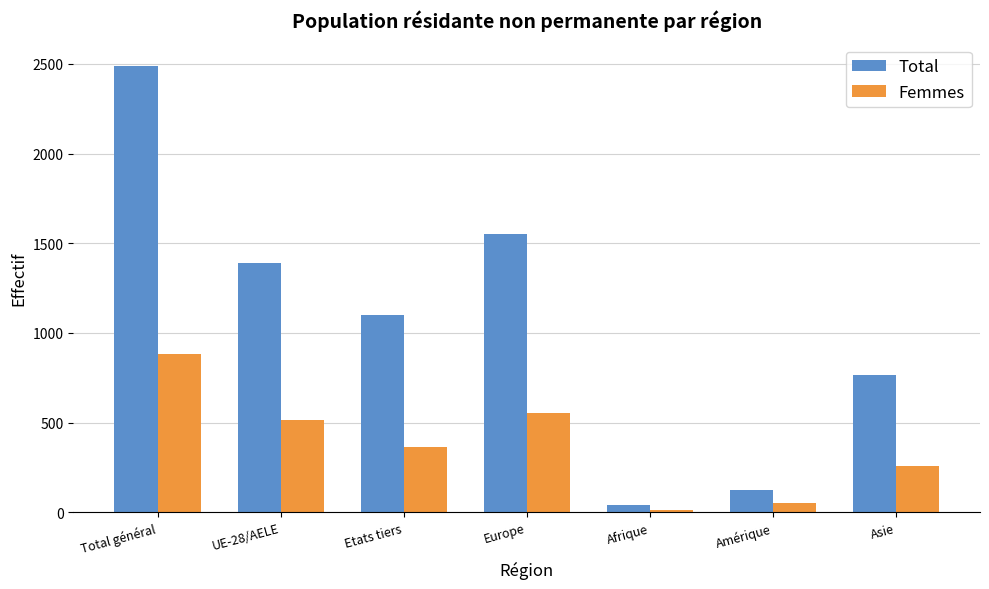

What position from the right is Etats tiers?

5